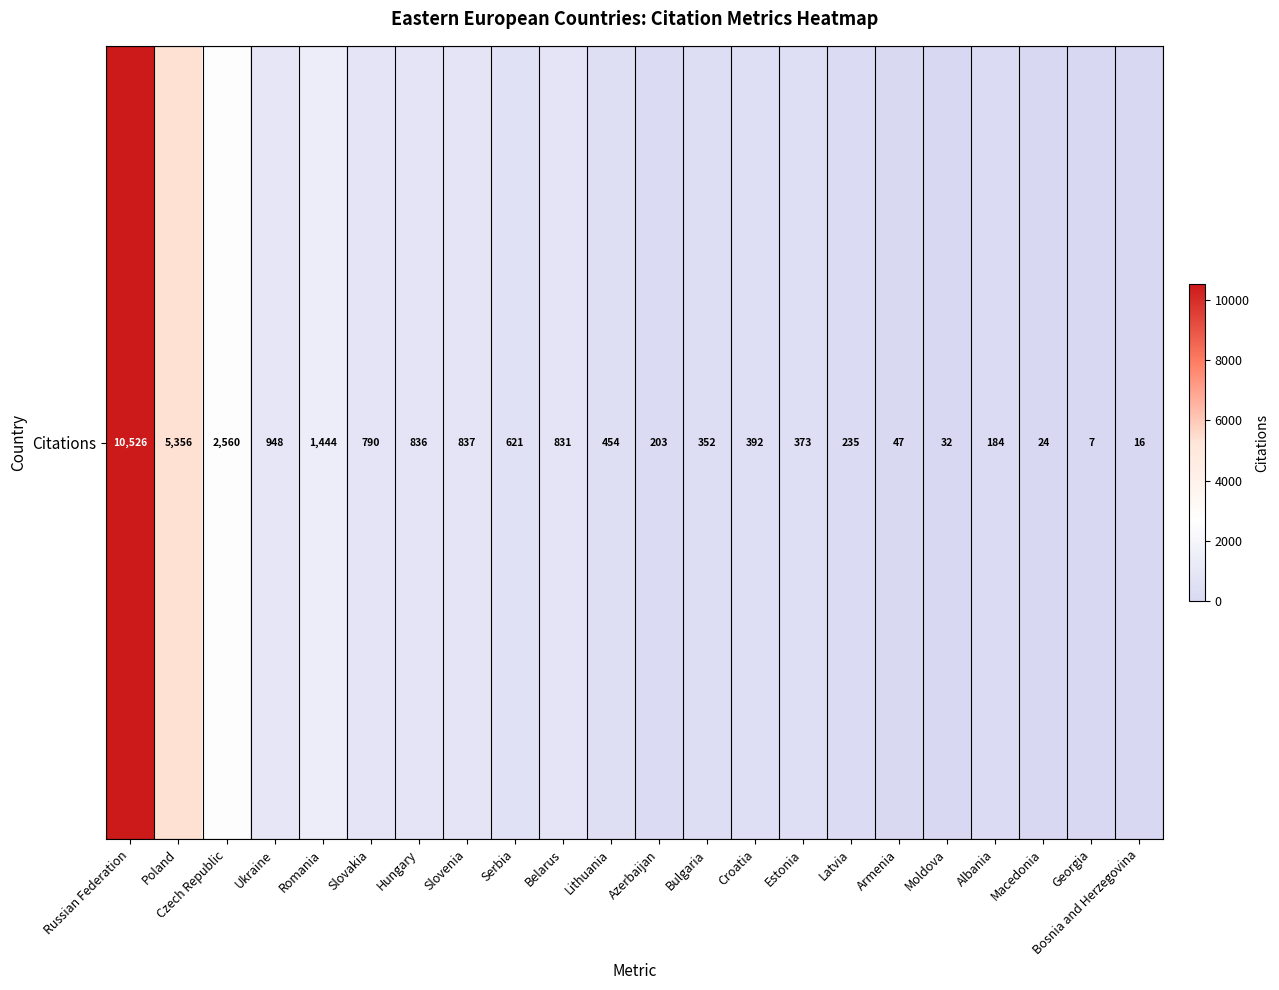

At which label is the value closest to 5266?

Poland